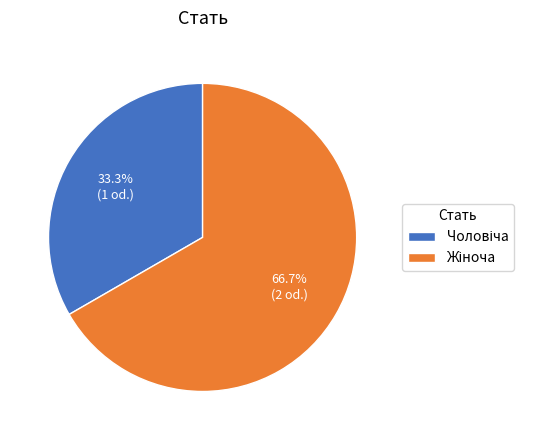

Is there a majority slice in this chart?

Yes